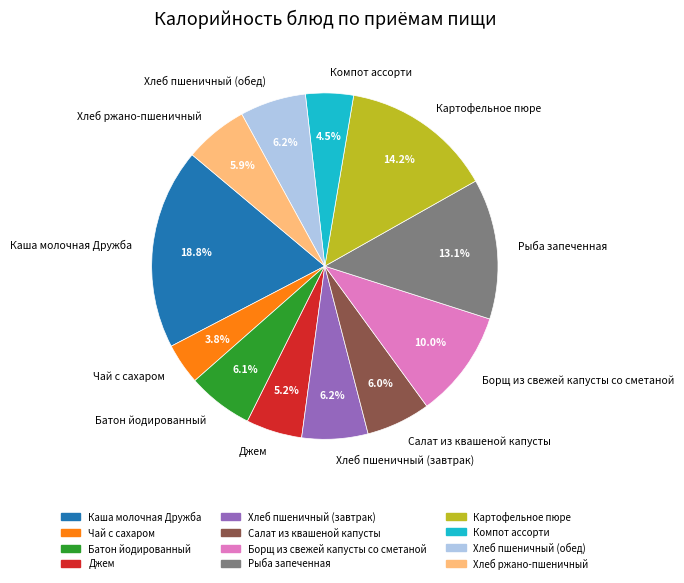

What is the largest slice in the pie chart?

Каша молочная Дружба